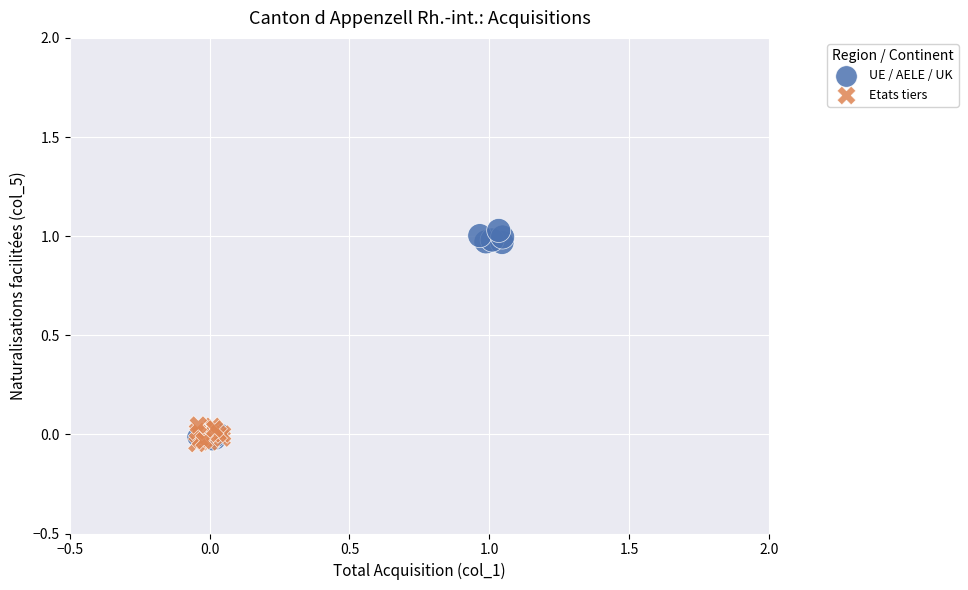

Which series reaches the maximum Y coordinate?

UE / AELE / UK